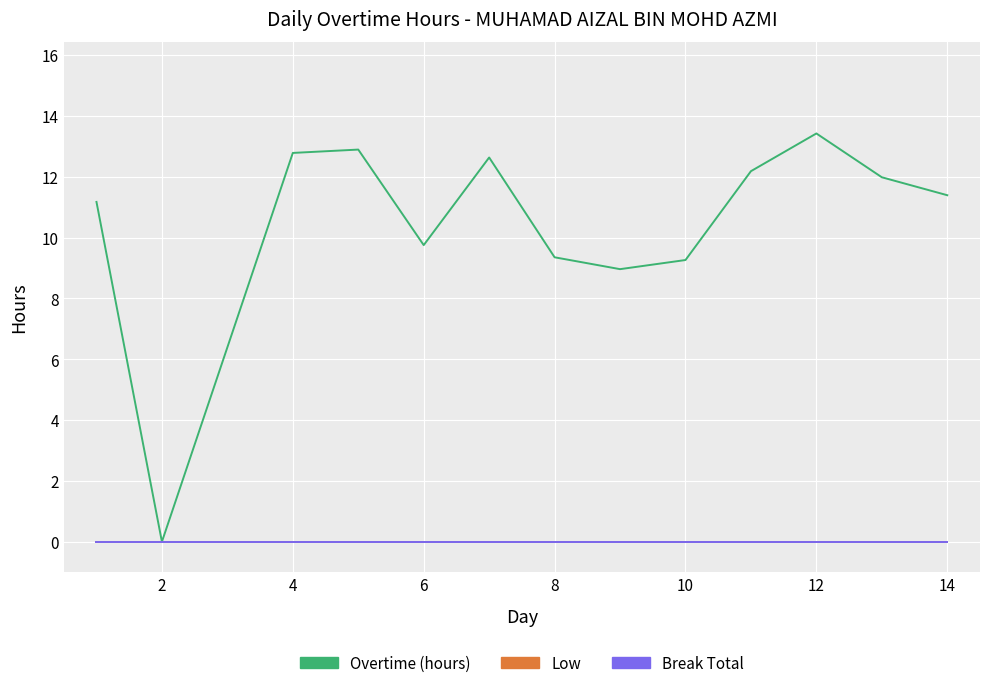

Reading left to right, transcribe all the data shown in this chart.

Overtime (hours): 11.2	0.0	12.8	12.9	9.8	12.6	9.3	9.0	9.3	12.2	13.4	12.0	11.4
Low: 0.0	0.0	0.0	0.0	0.0	0.0	0.0	0.0	0.0	0.0	0.0	0.0	0.0
Break Total: 0.0	0.0	0.0	0.0	0.0	0.0	0.0	0.0	0.0	0.0	0.0	0.0	0.0